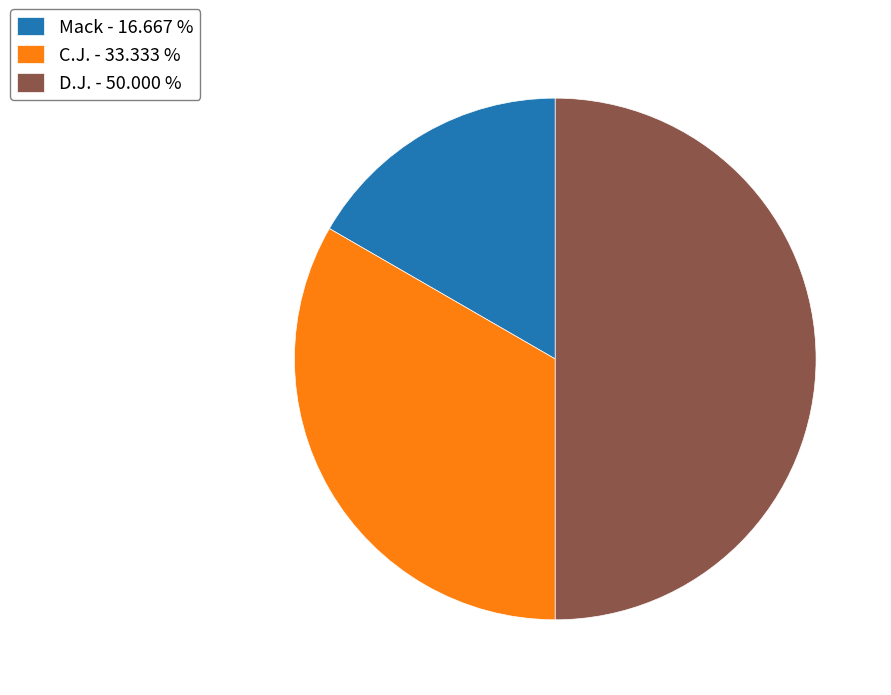

Is it true that C.J. is 23% of the pie?

False